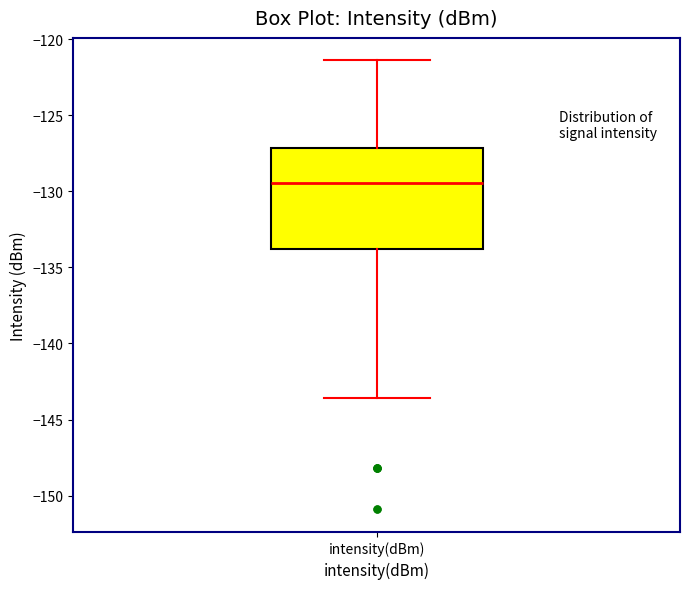

Transcribe this box plot: give where the median line is, the range the box spans, and where the two whiskers end, as read against the y-axis. The values are not printed on the chart, so give them approximately, as read against the axis.

median -129.5, box -134.0 to -127.0, whiskers -143.5 to -121.5